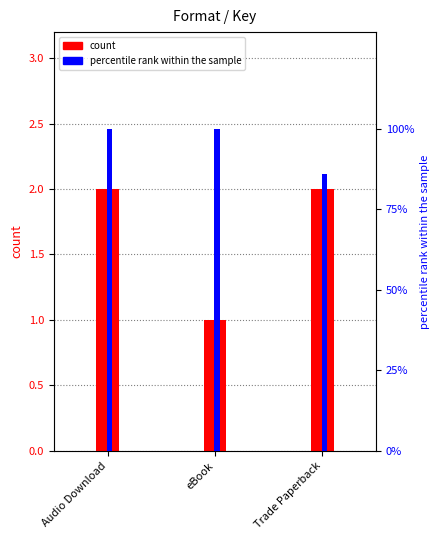

Which has a higher value, Audio Download or Trade Paperback?

Audio Download